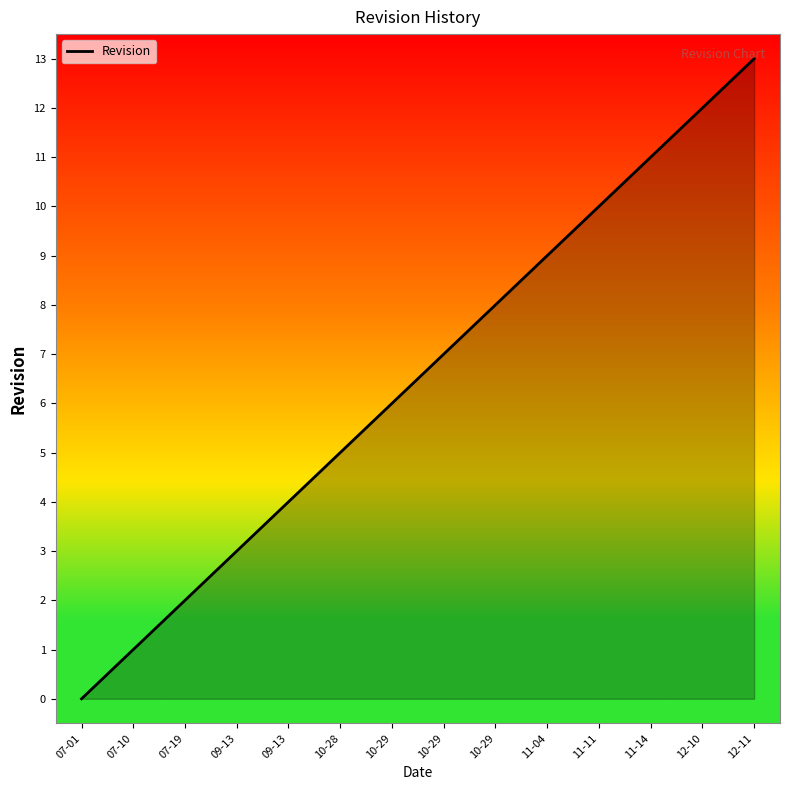

Is this an area chart (filled region under the line)?

Yes